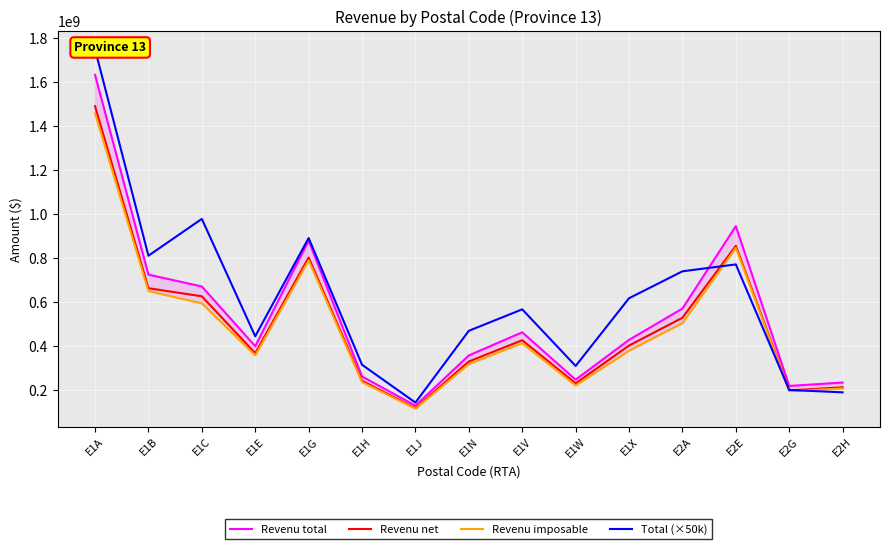

What is the greatest value displayed?

1751500000